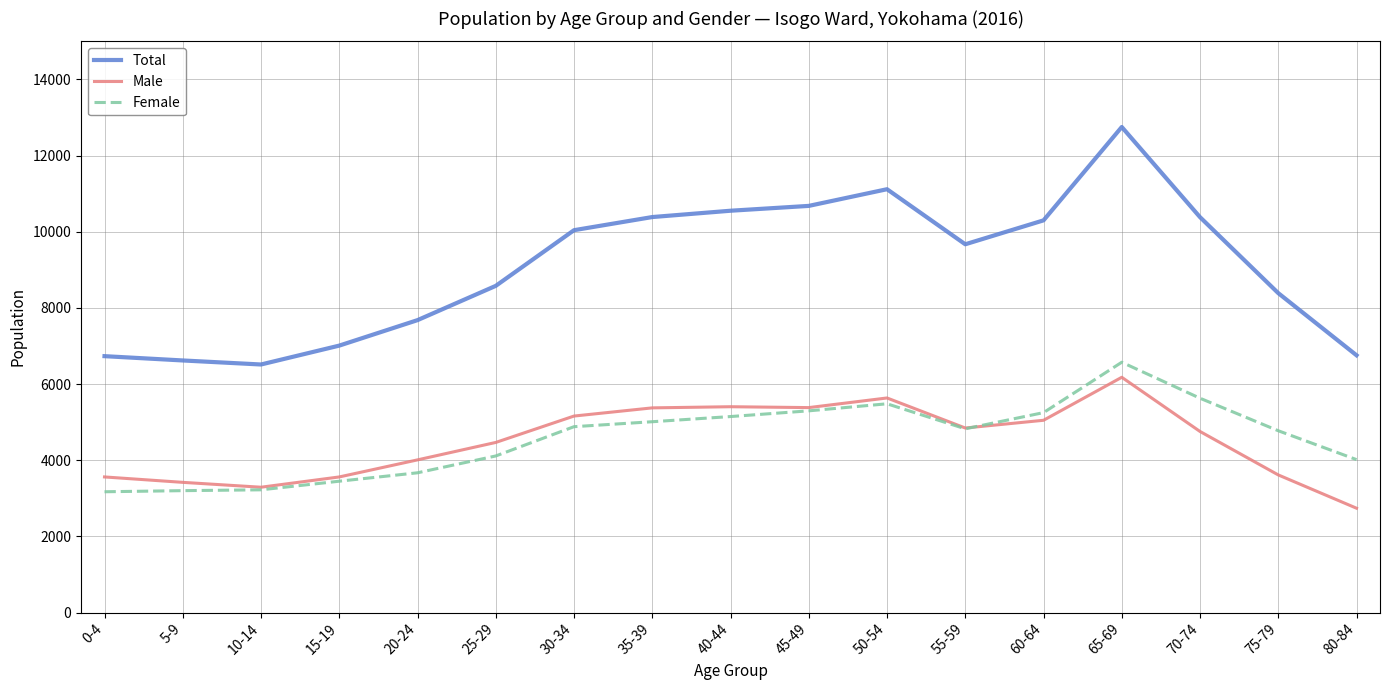

List the series in order of their peak value, lowest first.

Male, Female, Total